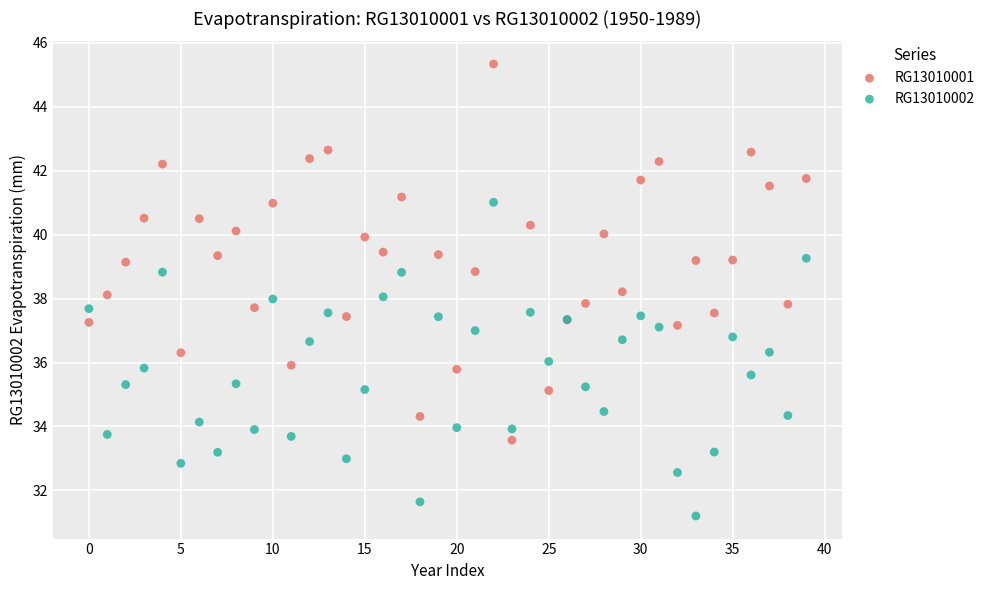

Which series contains the lowest Y value?

RG13010002